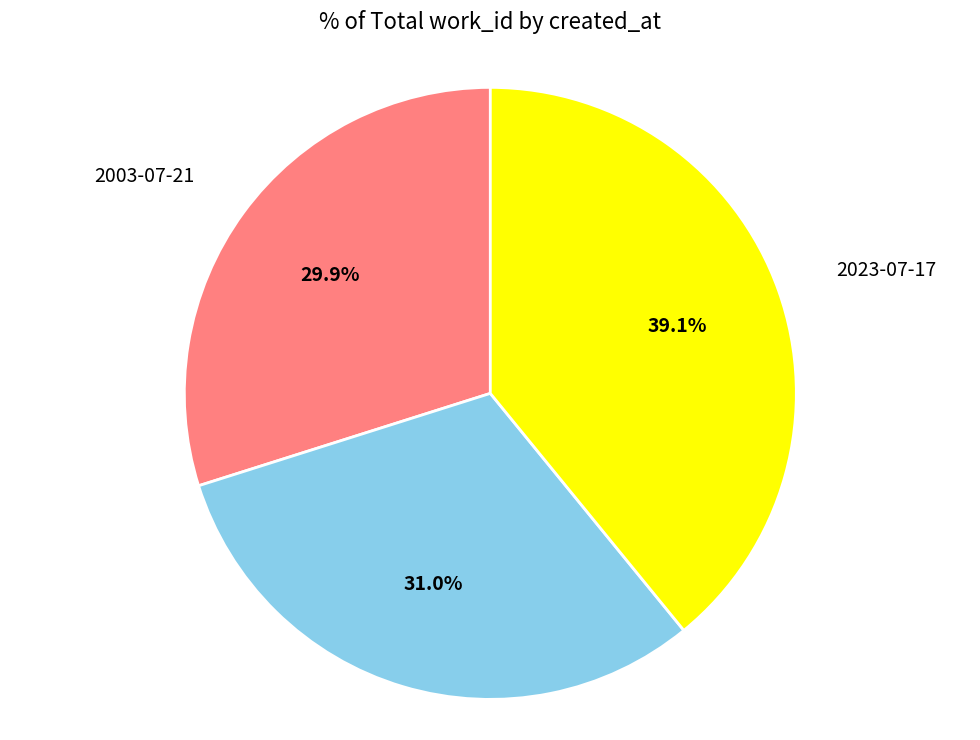

Is there a majority slice in this chart?

No